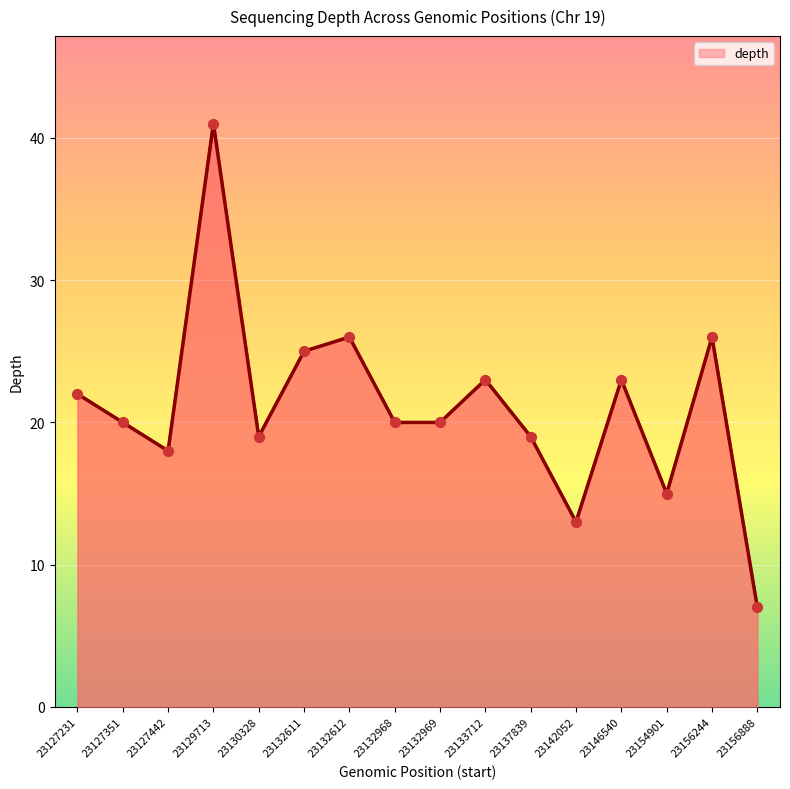

Which has a higher value, 23132968 or 23142052?

23132968